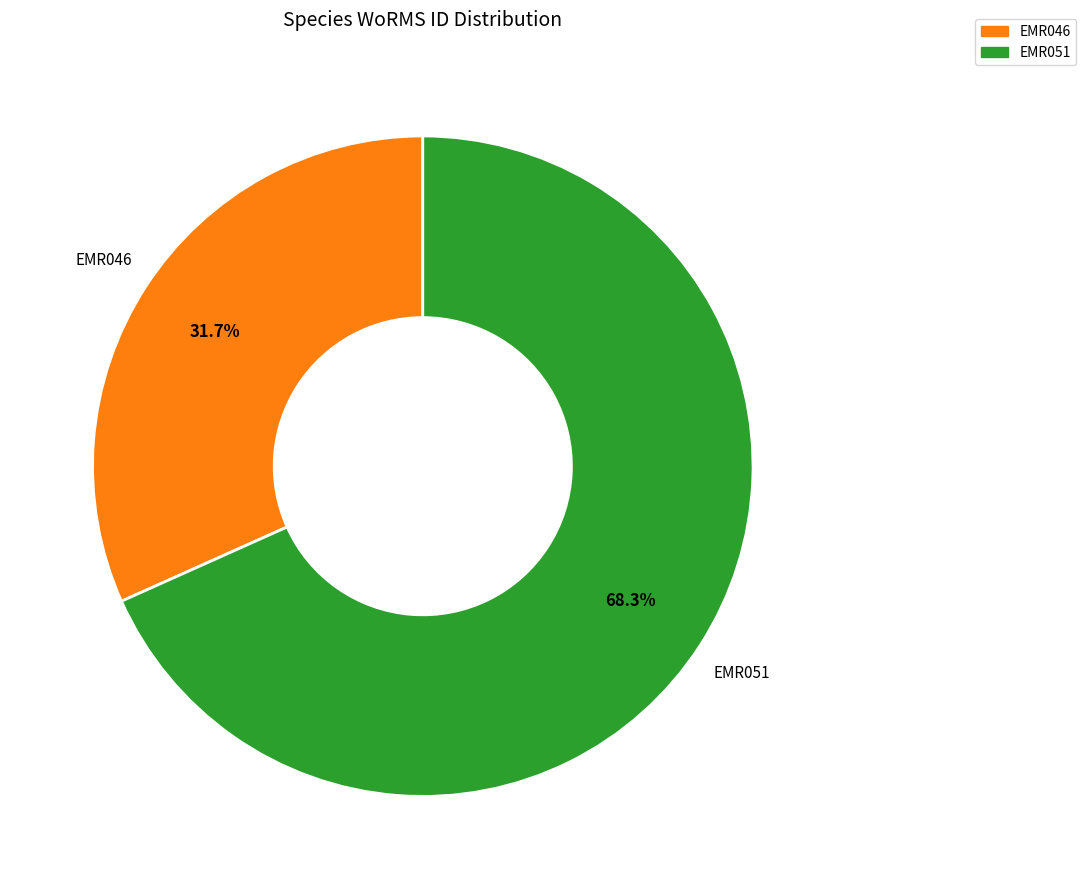

To the nearest percent, what percentage of the pie is EMR051?

68%